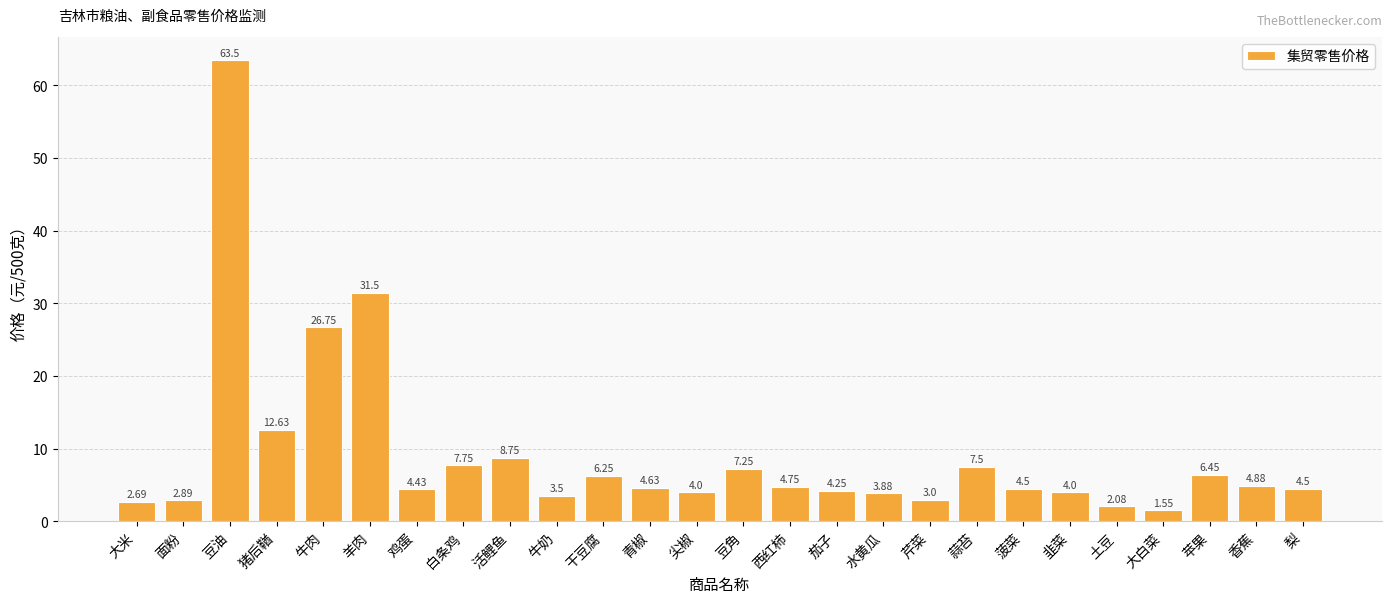

Which label corresponds to the largest value in the chart?

豆油